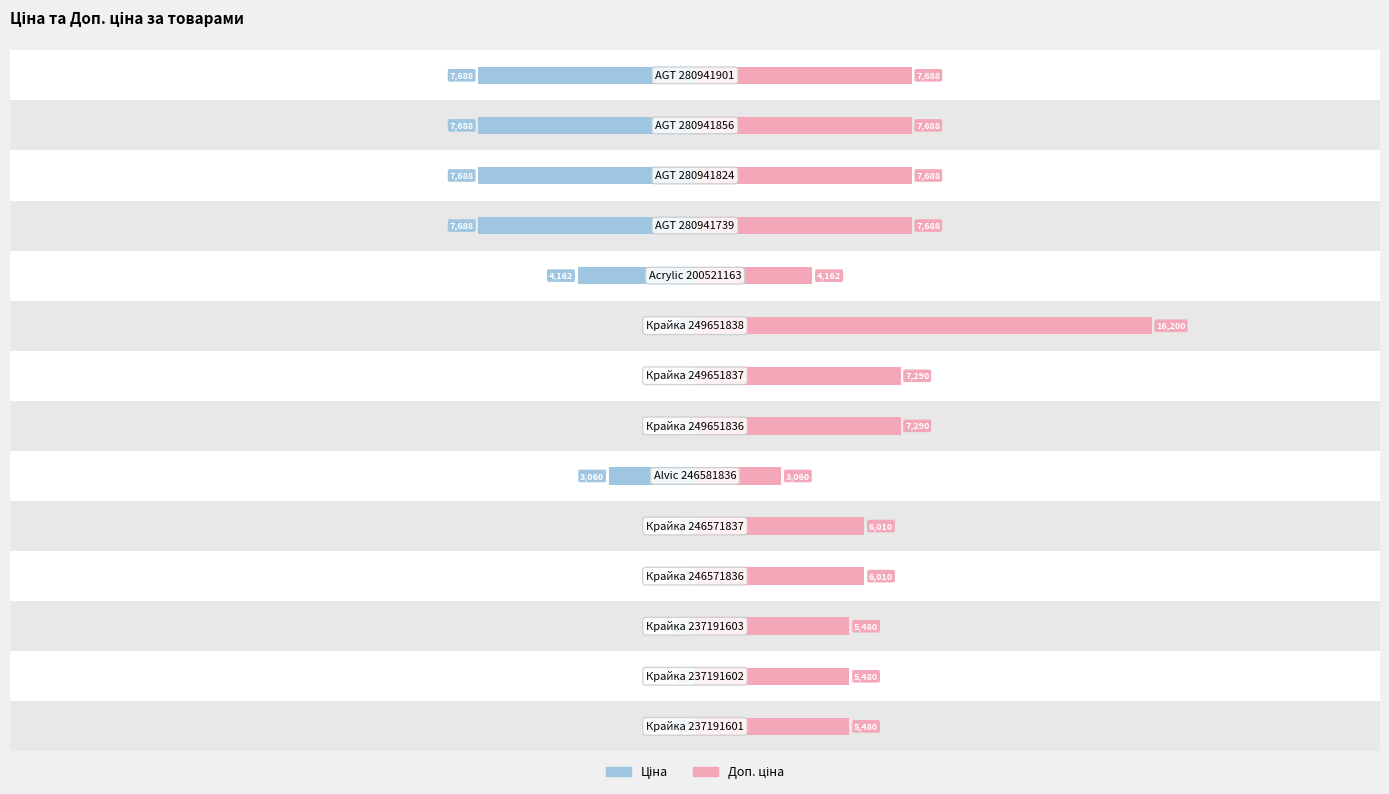

Rank the series at 5 from lowest to highest value.

Ціна, Доп. ціна